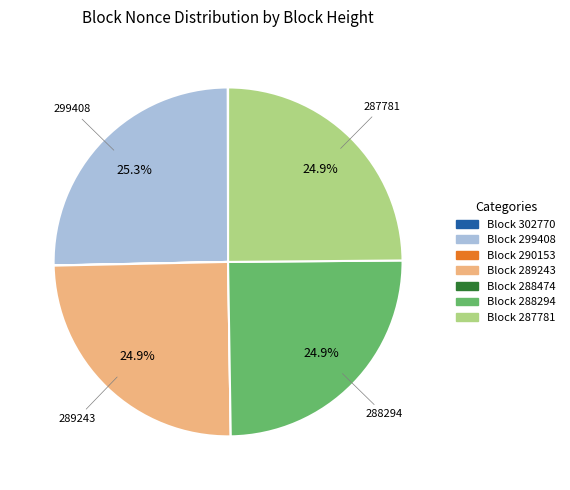

What percentage is NOT represented by Block 299408?

74.7%